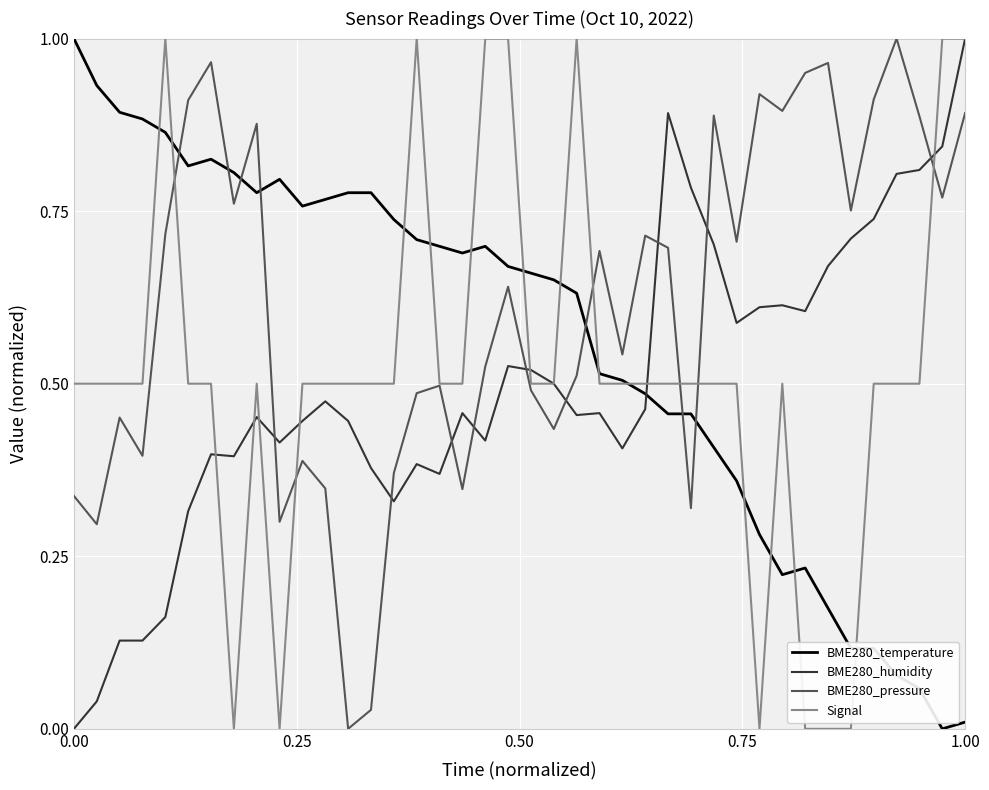

Which series has the largest total across all categories?

BME280_pressure